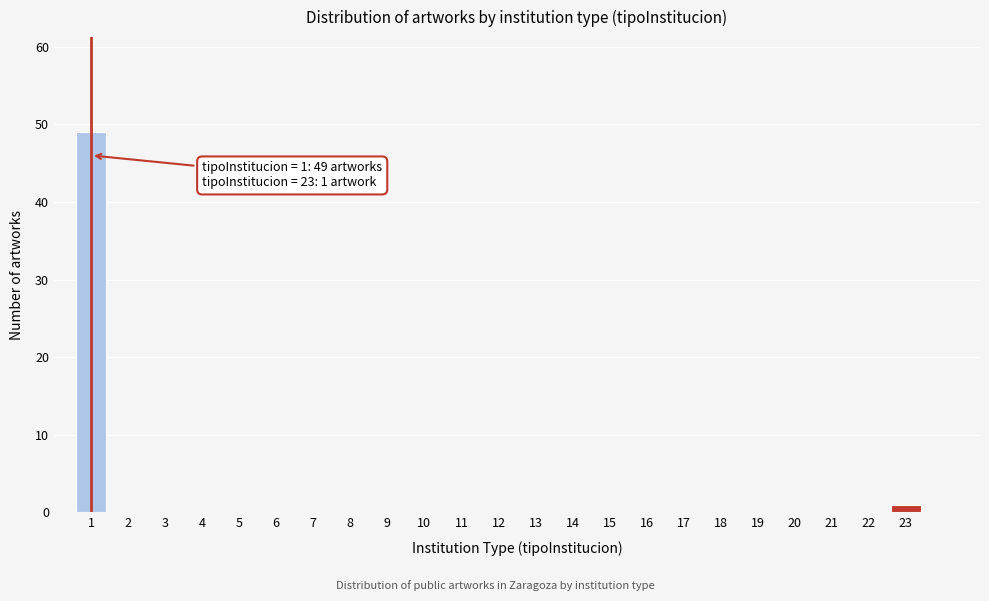

Reading left to right, extract all data points from this chart.

1=49	2=0	3=0	4=0	5=0	6=0	7=0	8=0	9=0	10=0	11=0	12=0	13=0	14=0	15=0	16=0	17=0	18=0	19=0	20=0	21=0	22=0	23=1